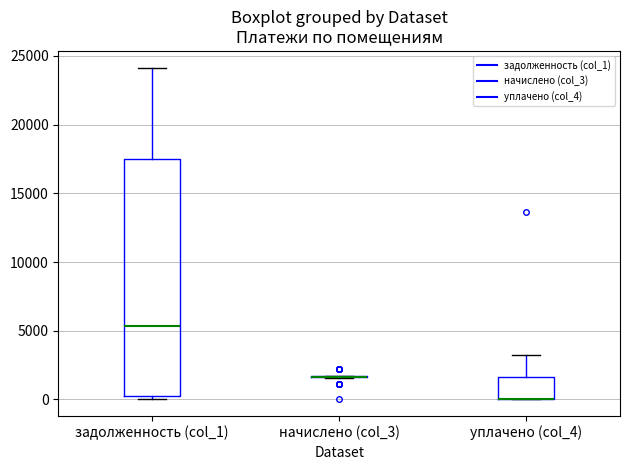

Comparing the boxes themselves (not the whiskers), which one is the tallest?

задолженность (col_1)